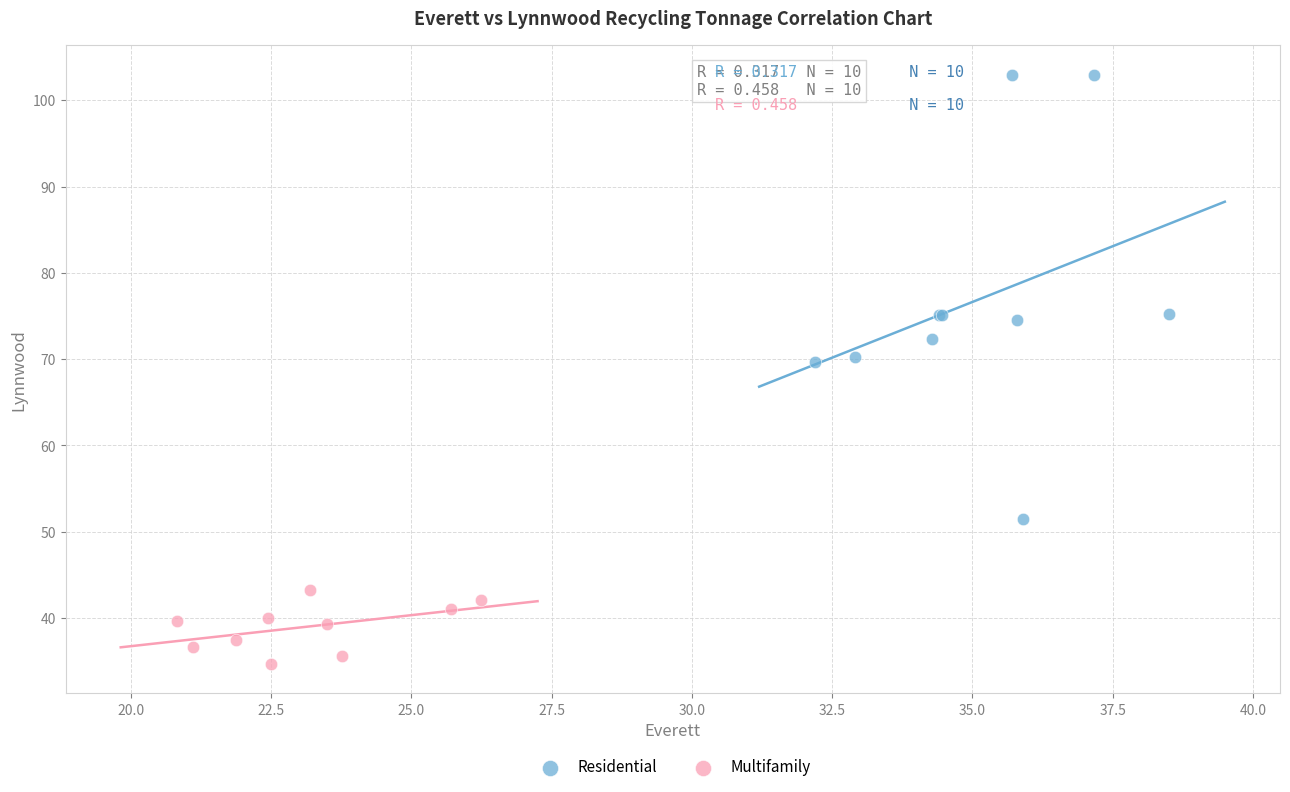

Which series has the widest spread of Y values?

Residential